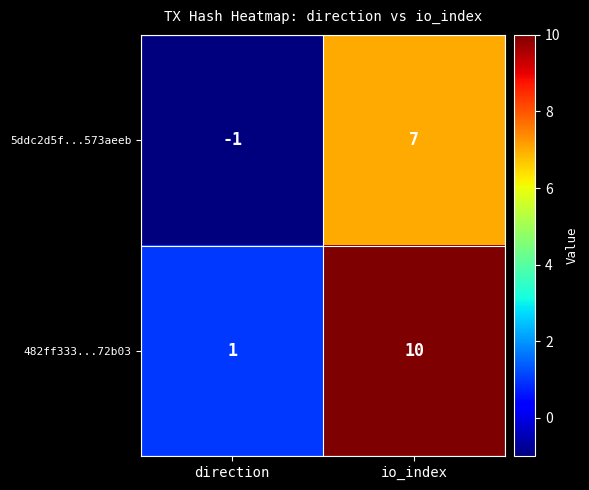

Is it true that 5ddc2d5f...573aeeb equals -1 at direction?

True